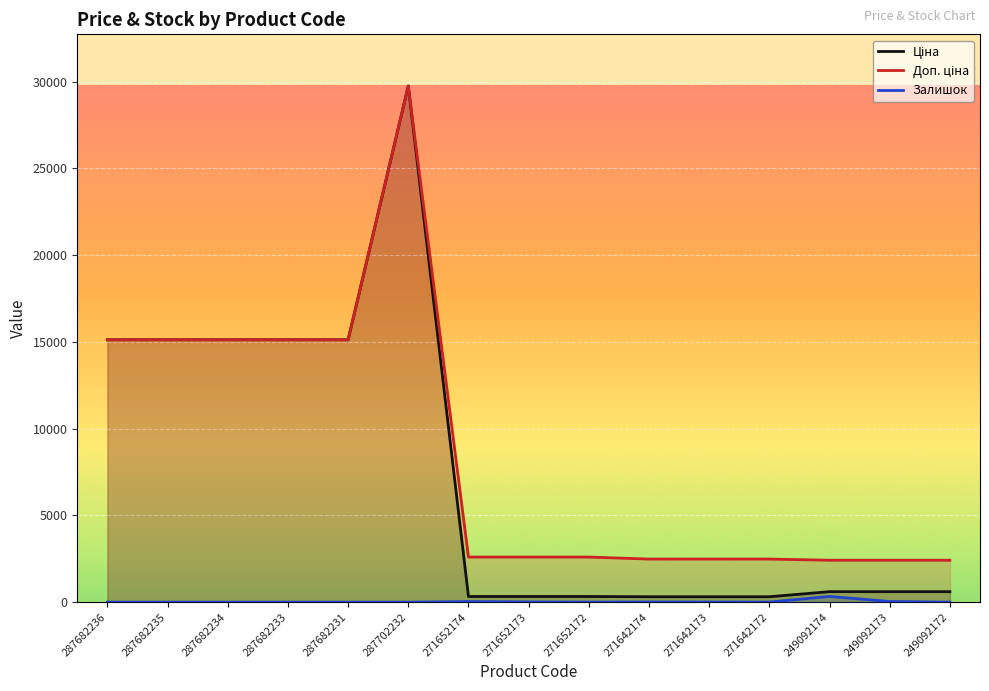

What is the label of the 10th point from the left?

271642174